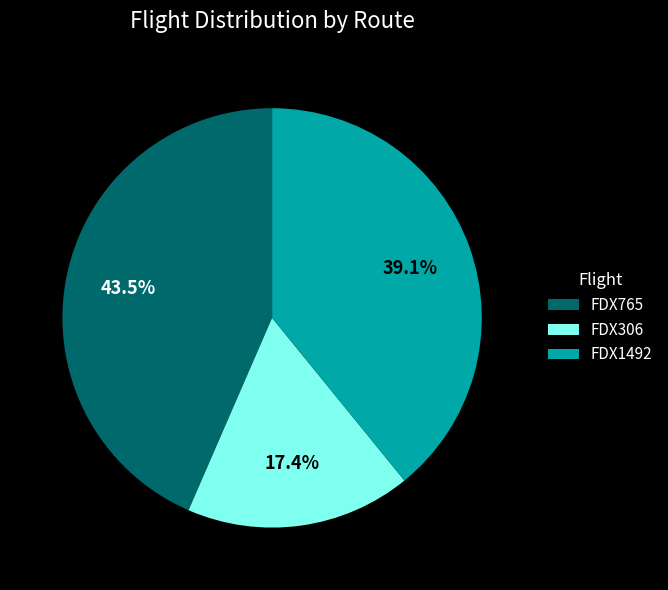

Combined, what portion of the pie is FDX1492 and FDX306?

56.5%